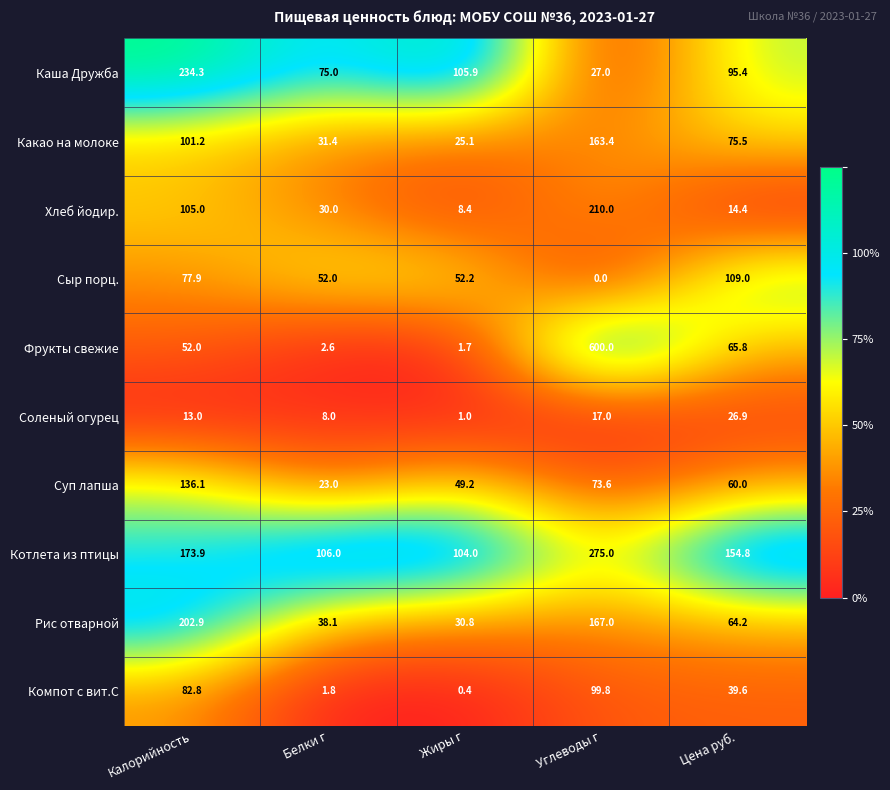

At Цена руб., list the series in order from smallest to largest.

Хлеб йодир., Соленый огурец, Компот с вит.С, Суп лапша, Рис отварной, Фрукты свежие, Какао на молоке, Каша Дружба, Сыр порц., Котлета из птицы